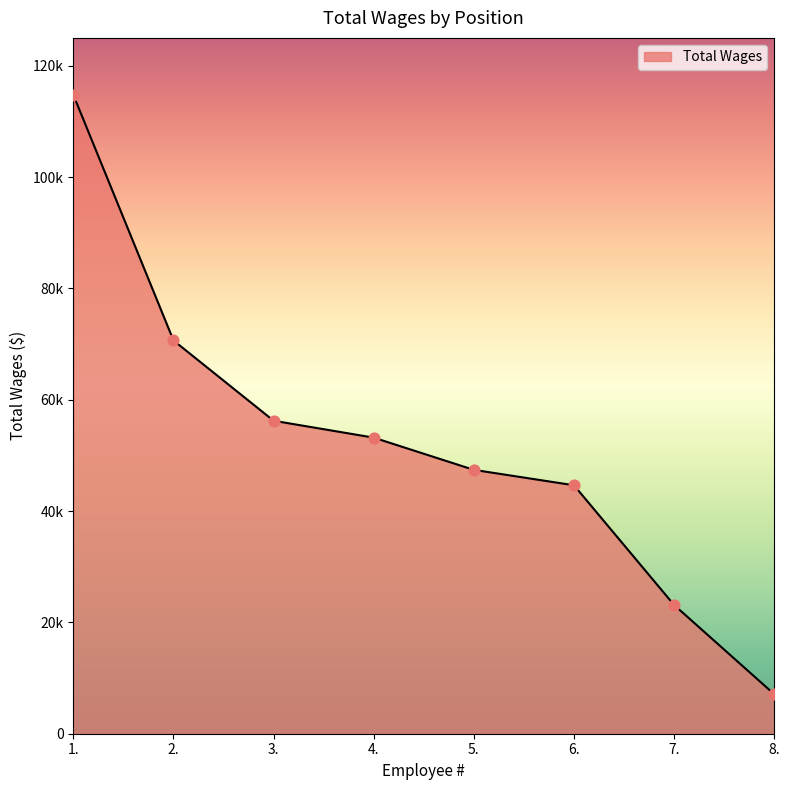

Does the chart have visible grid lines?

No